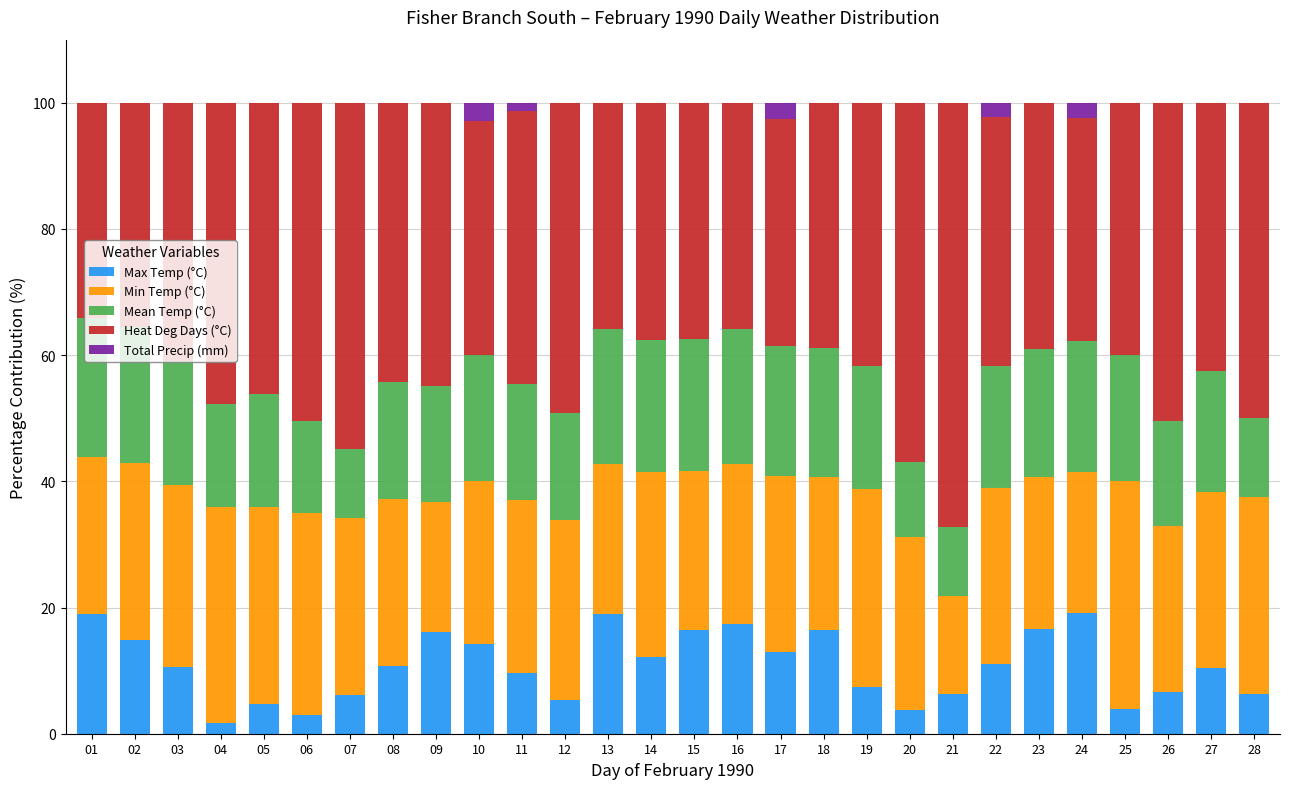

The value of Max Temp (°C) at 14 is 12.1. True or false?

True